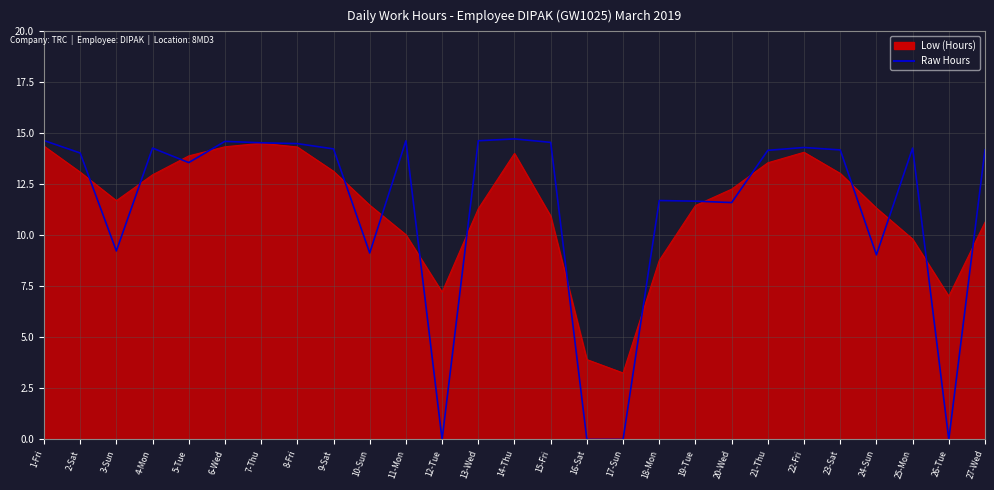

What is the spread (max minus min) of values at 5-Tue?

0.3